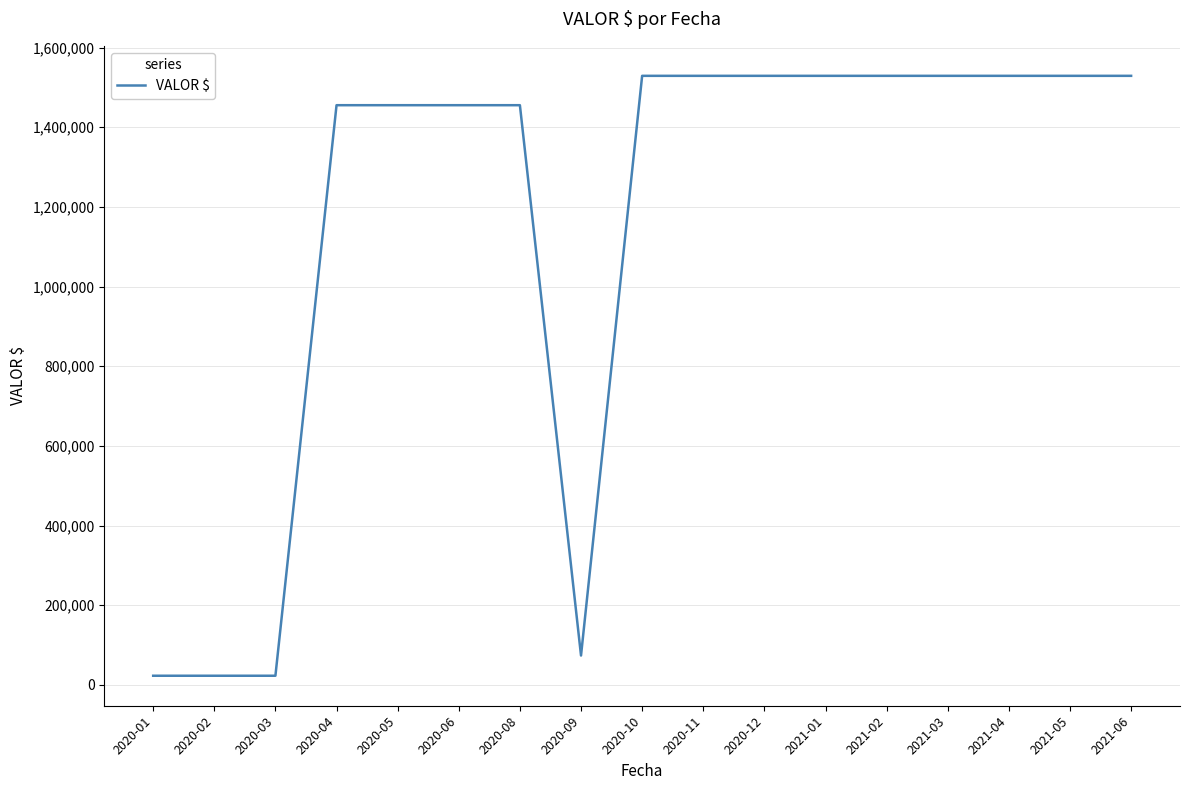

The value at 2021-04 is 1528904. True or false?

True